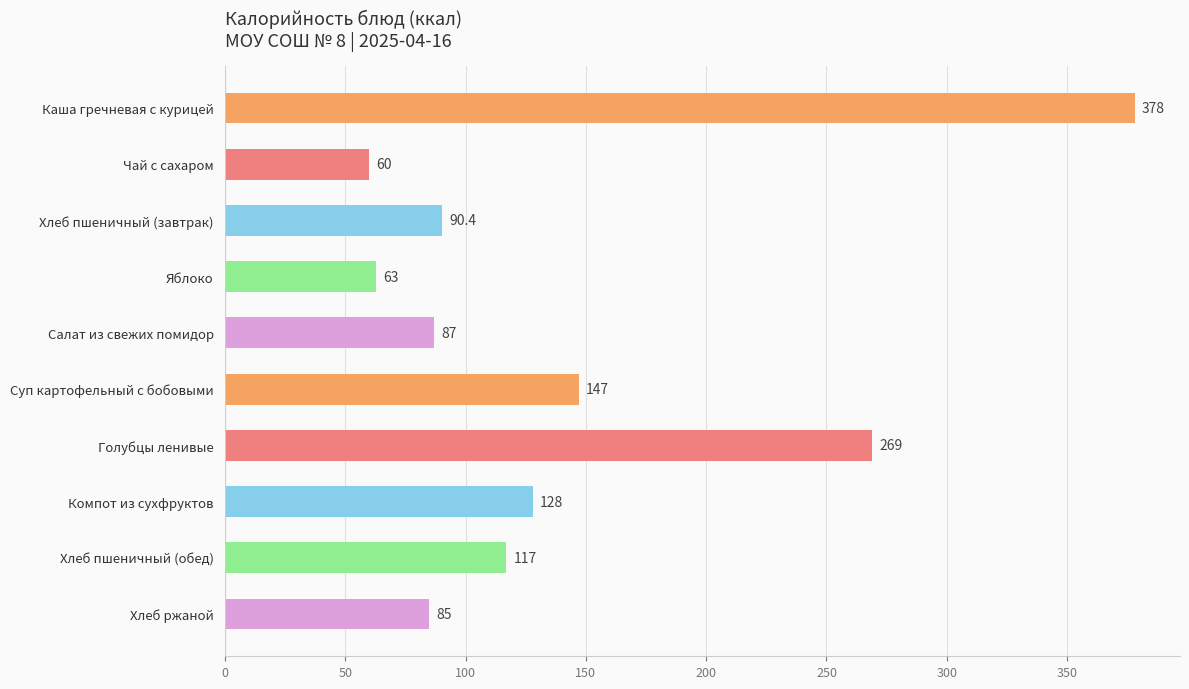

What is the greatest value displayed?

378.0